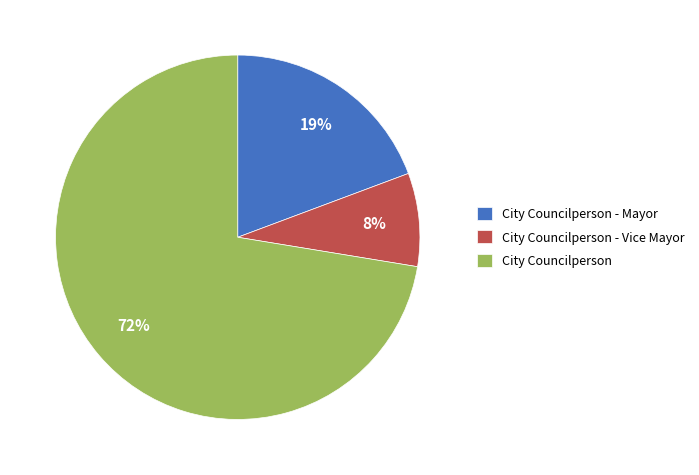

The City Councilperson slice represents 84% of the pie. True or false?

False